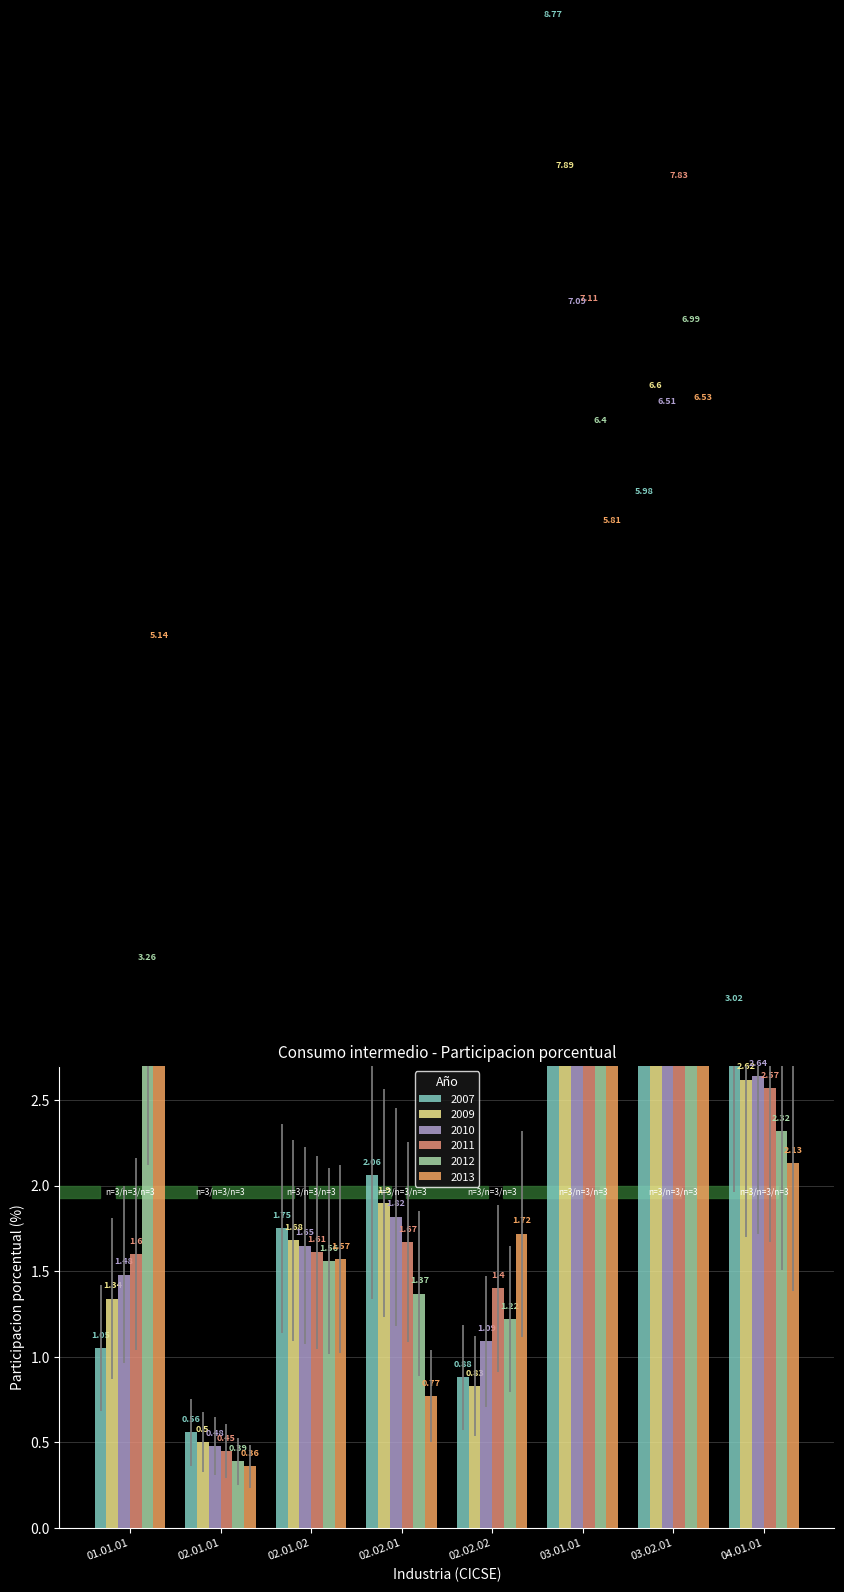

Rank the series by their maximum value, from lowest to highest.

2013, 2012, 2010, 2011, 2009, 2007